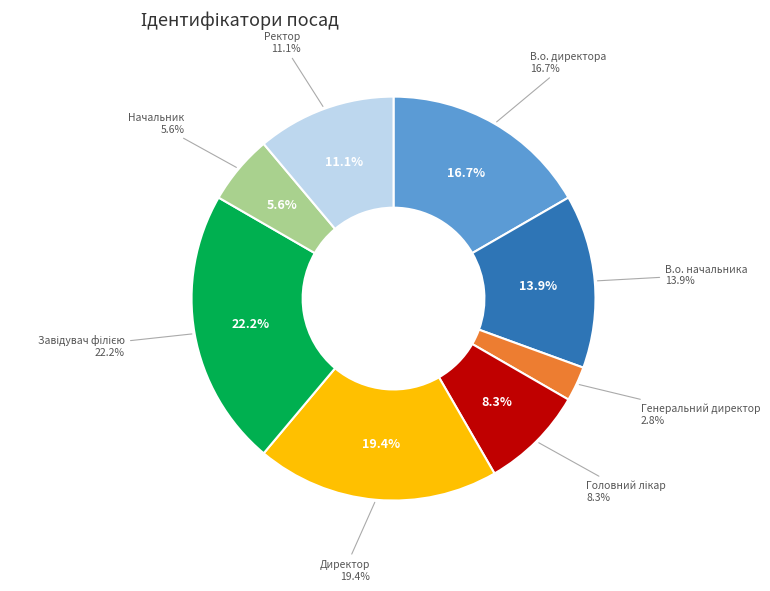

Rank the categories by value from lowest to highest.

Генеральний директор, Начальник, Головний лікар, Ректор, В.о. начальника, В.о. директора, Директор, Завідувач філією